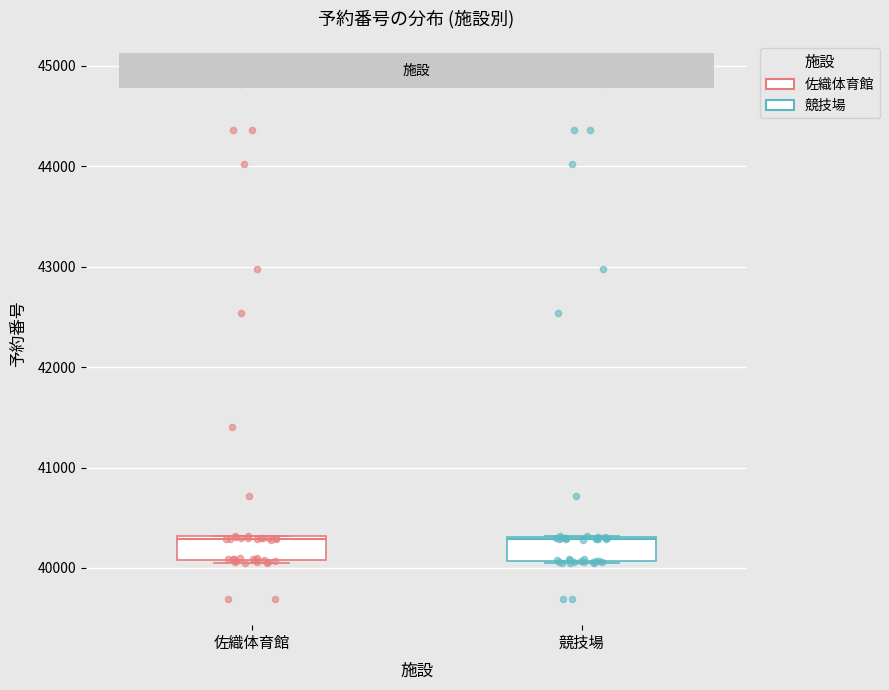

Reading left to right, transcribe this box plot: for each box, give where its median line is, the range the box spans, and where its two whiskers end, as read against the y-axis. The values are not printed on the chart, so give them approximately, as read against the axis.

佐織体育館: median 40300, box 40100 to 40300, whiskers 40100 to 40300
競技場: median 40300, box 40100 to 40300, whiskers 40100 to 40300